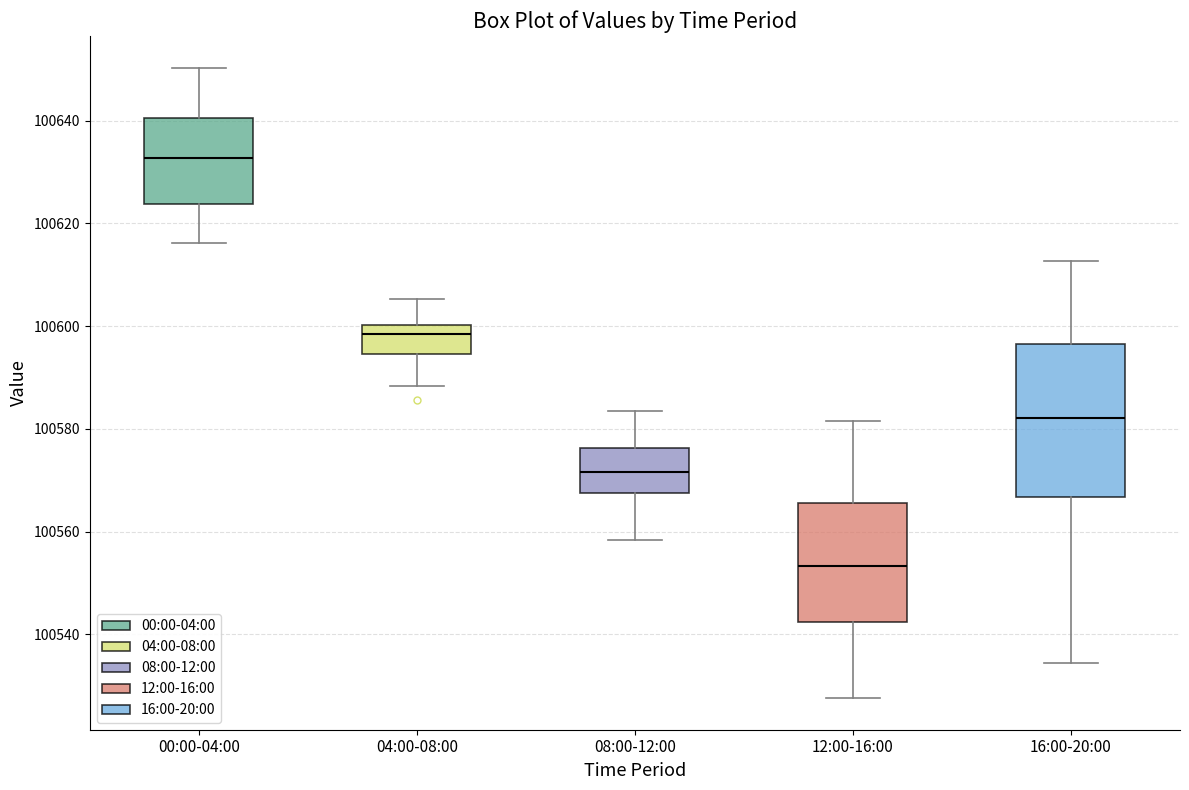

Reading left to right, read every box against the y-axis: the position of its median line, the range the box covers, and the ends of its whiskers. The values are not printed on the chart, so give them approximately, as read against the axis.

00:00-04:00: median 100632, box 100624 to 100640, whiskers 100616 to 100650
04:00-08:00: median 100598, box 100594 to 100600, whiskers 100588 to 100606
08:00-12:00: median 100572, box 100568 to 100576, whiskers 100558 to 100584
12:00-16:00: median 100554, box 100542 to 100566, whiskers 100528 to 100582
16:00-20:00: median 100582, box 100566 to 100596, whiskers 100534 to 100612